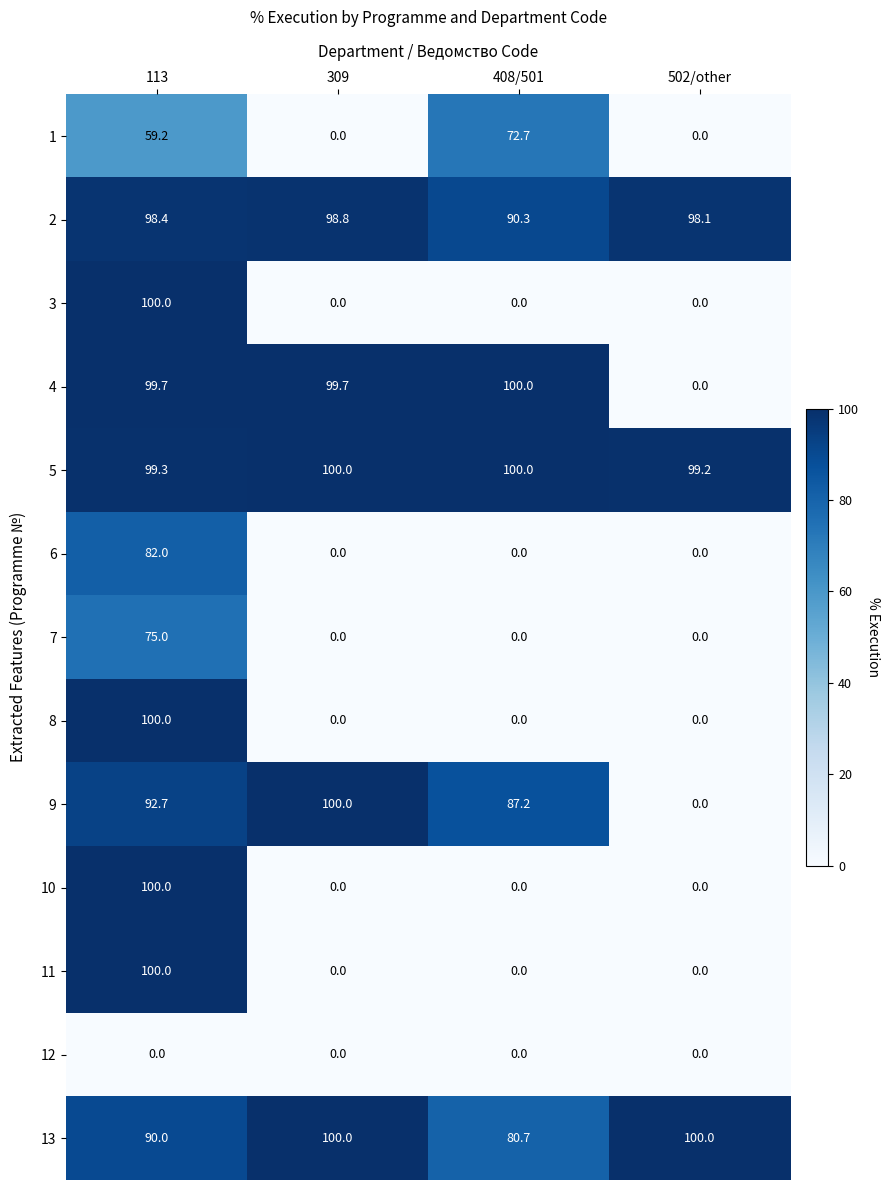

How many series are shown in this chart?

13